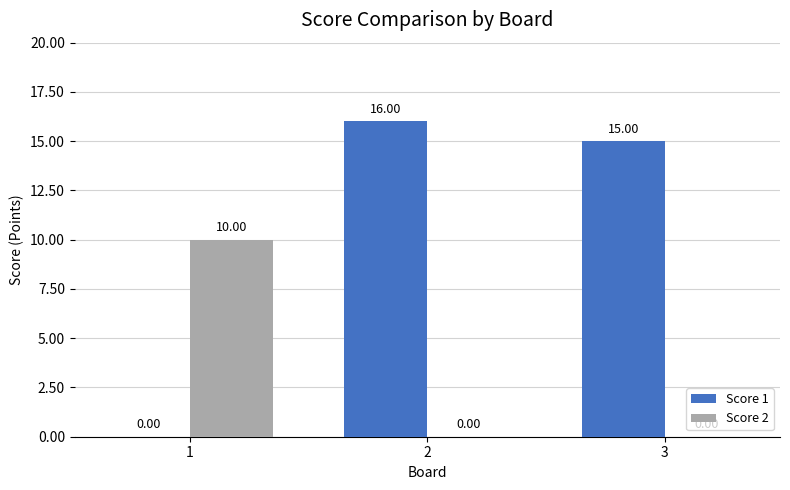

Between 1 and 3, which series saw the biggest shift?

Score 1